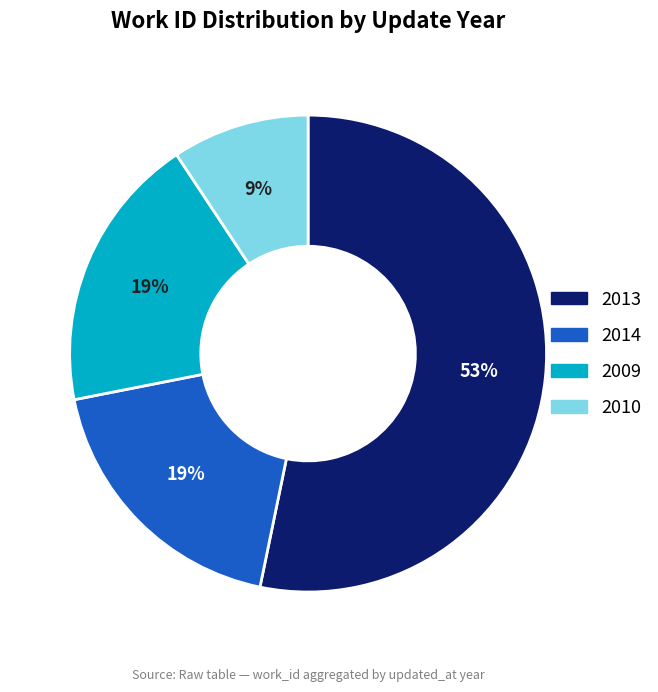

To the nearest percent, what is the difference between the largest and smallest slice percentages?

44%